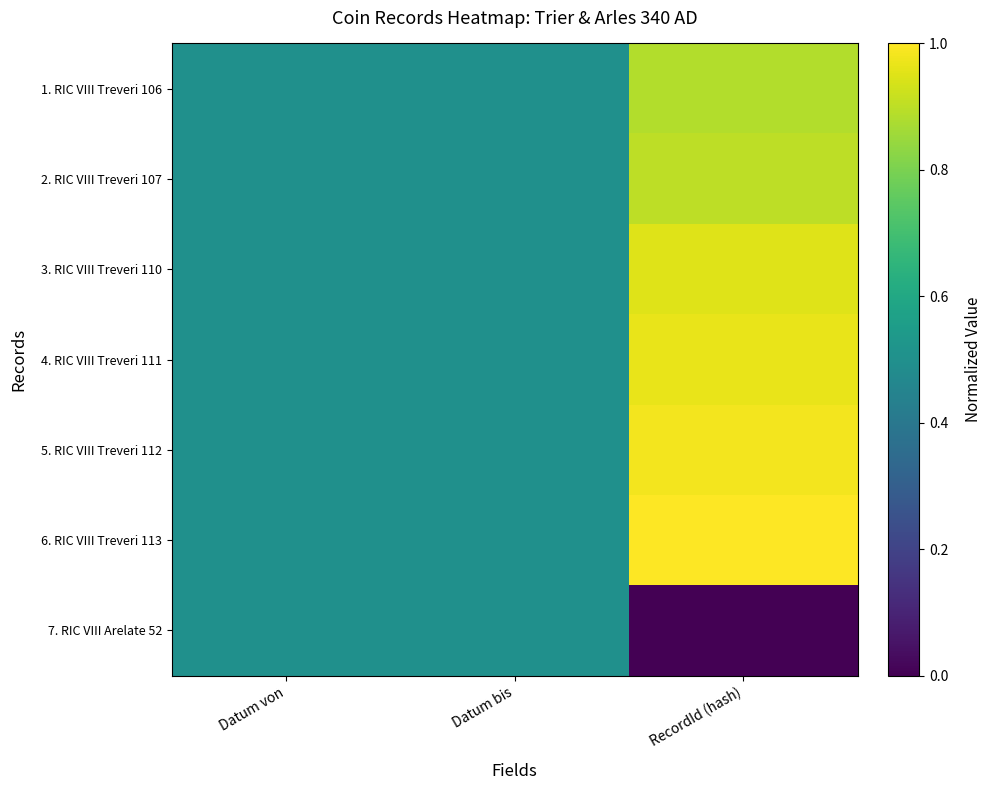

At how many categories does at least one series exceed 0?

3